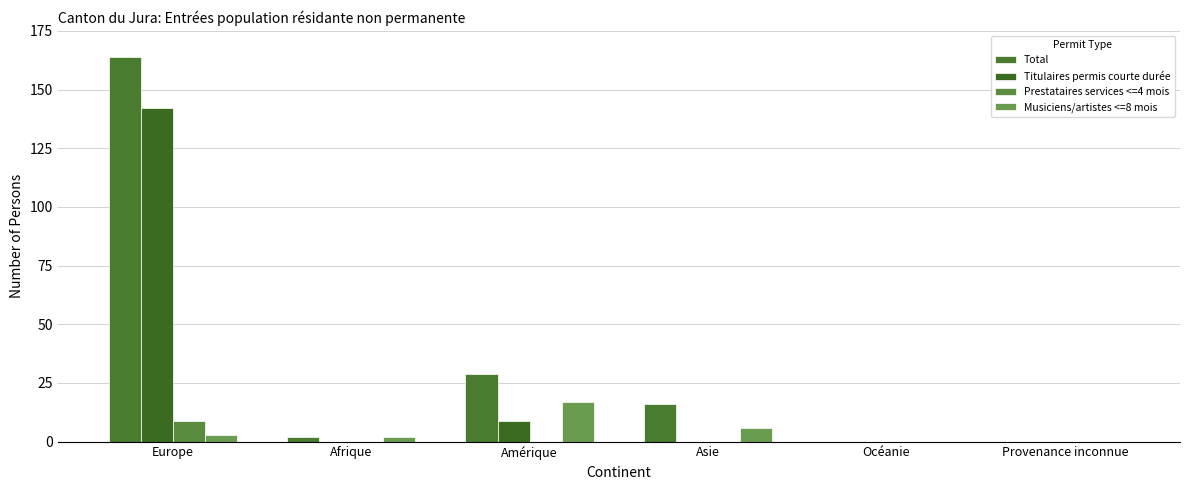

At Provenance inconnue, list the series in order from smallest to largest.

Total, Titulaires permis courte durée, Prestataires services <=4 mois, Musiciens/artistes <=8 mois